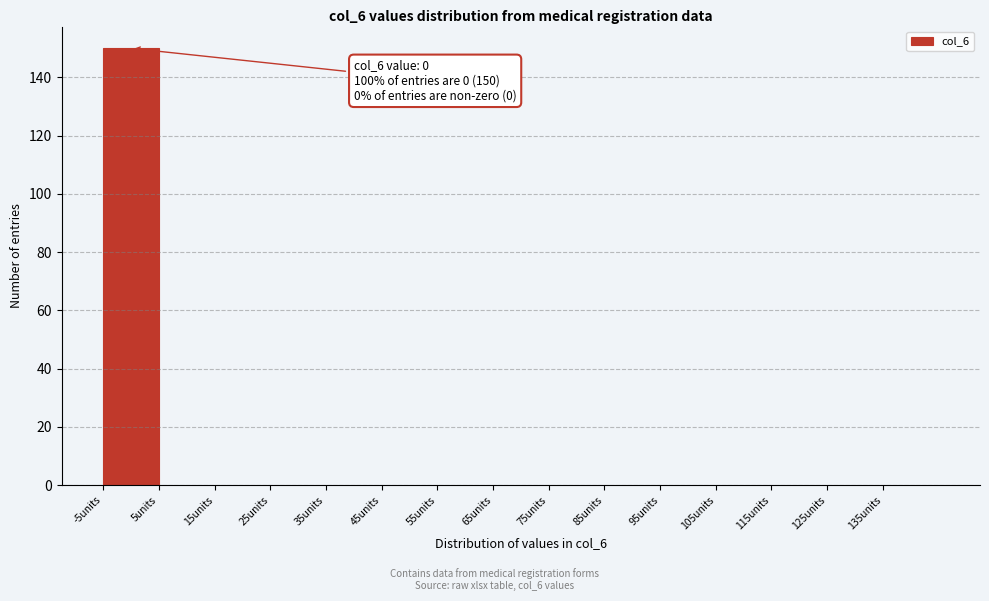

Which range on the x-axis has the tallest bar?

-5 to 5